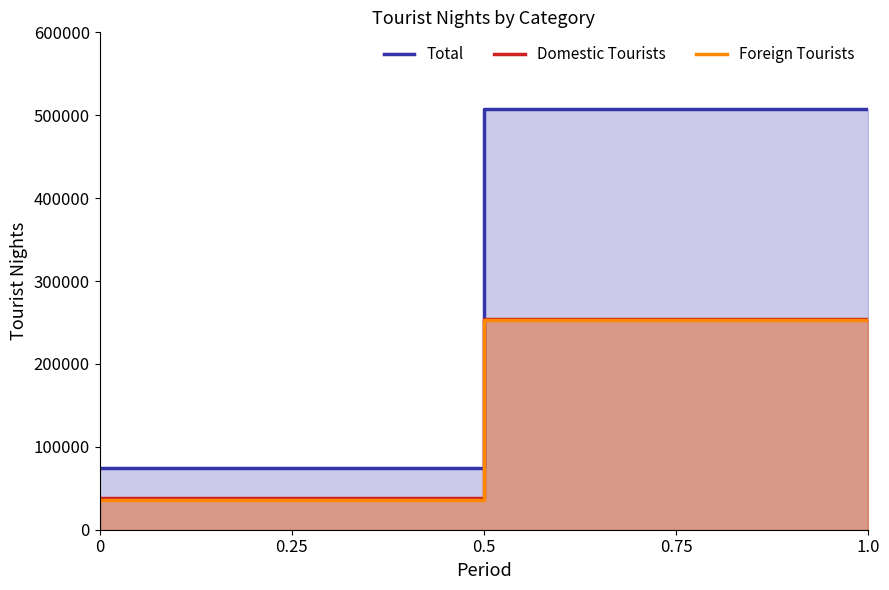

Which label corresponds to the largest value in the chart?

0.5